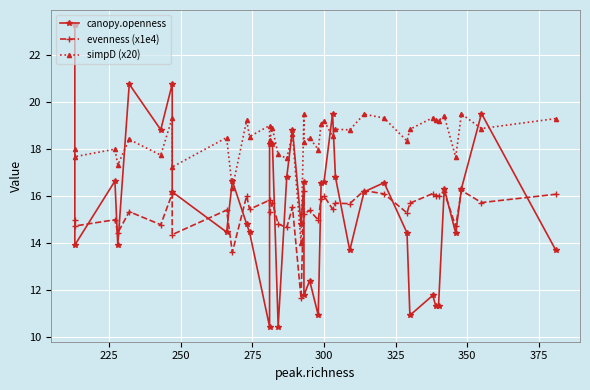

What is the average value of the evenness (x1e4) series?

15.4